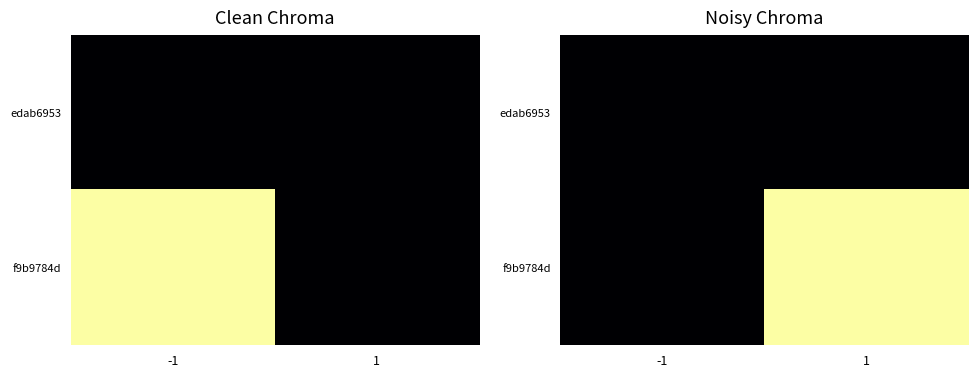

Which series has the largest total across all categories?

f9b9784d